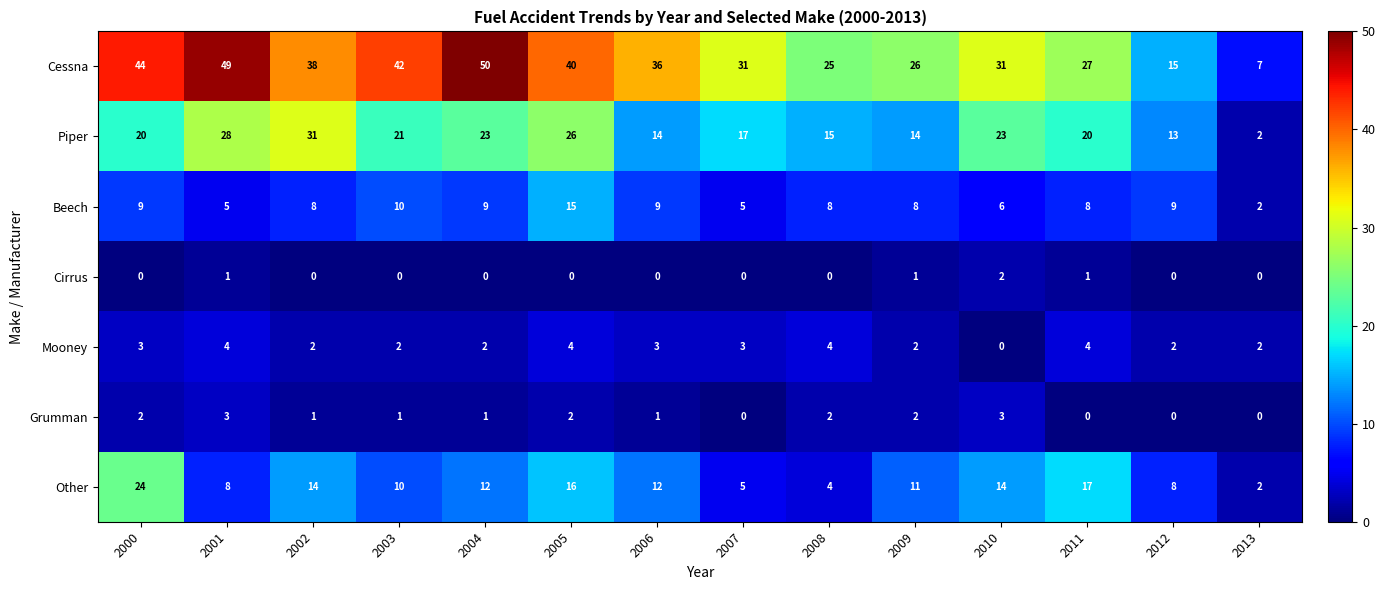

What is the maximum value for Grumman?

3